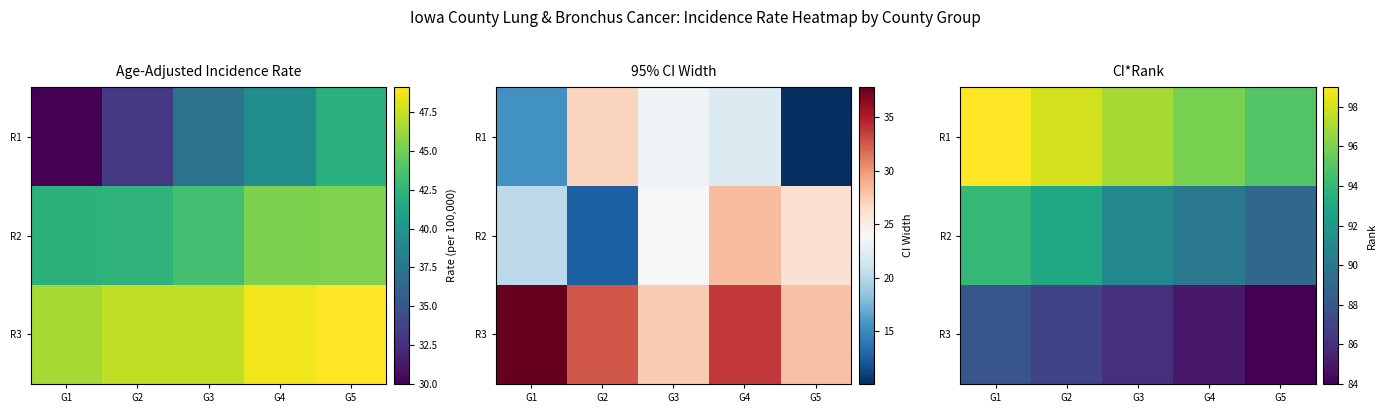

How many R2 values are between 90 and 93?

3